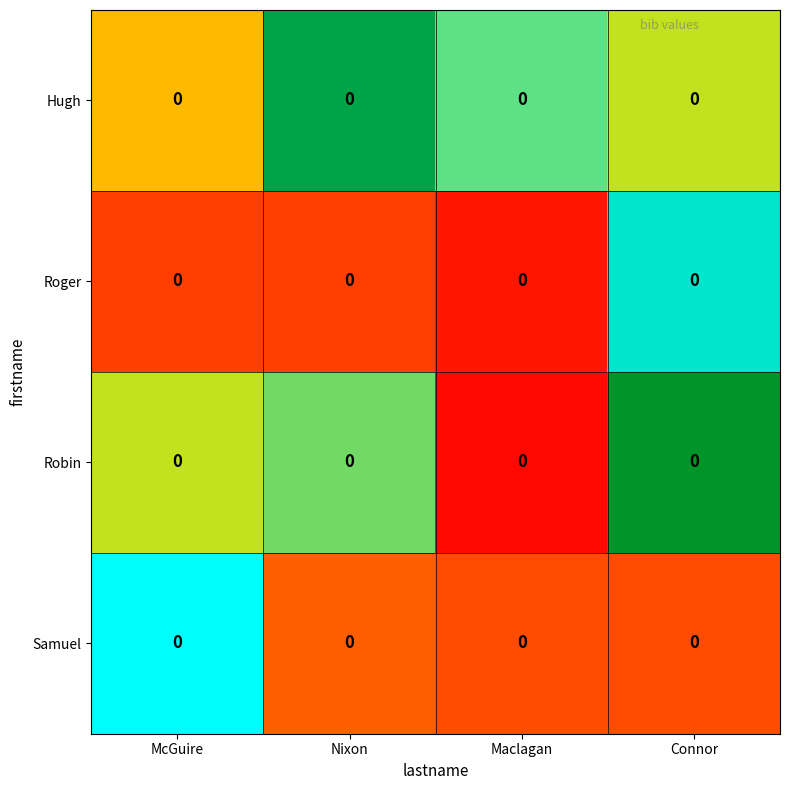

At Connor, list the series in order from smallest to largest.

Samuel, Hugh, Roger, Robin